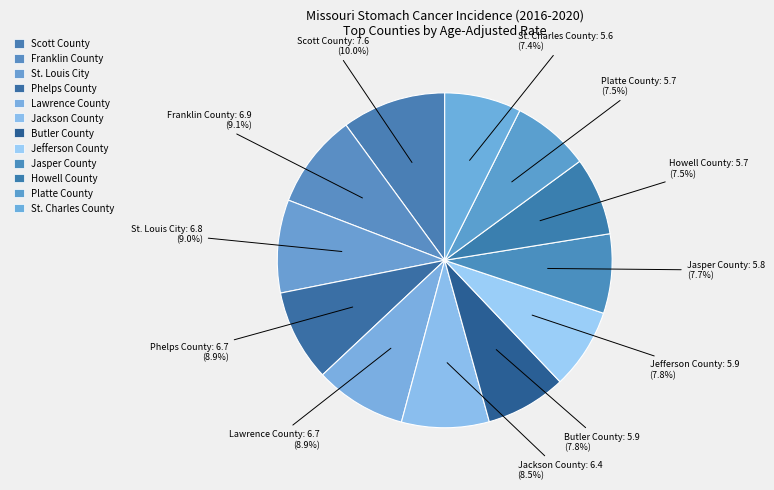

Which has a higher value, St. Louis City or Phelps County?

St. Louis City